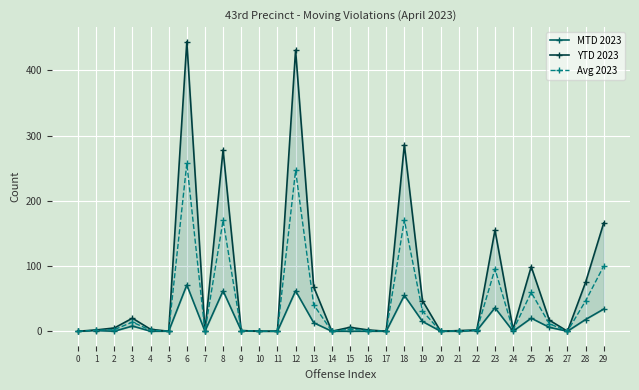

What is the sum of the Avg 2023 values at 11 and 26?

11.5